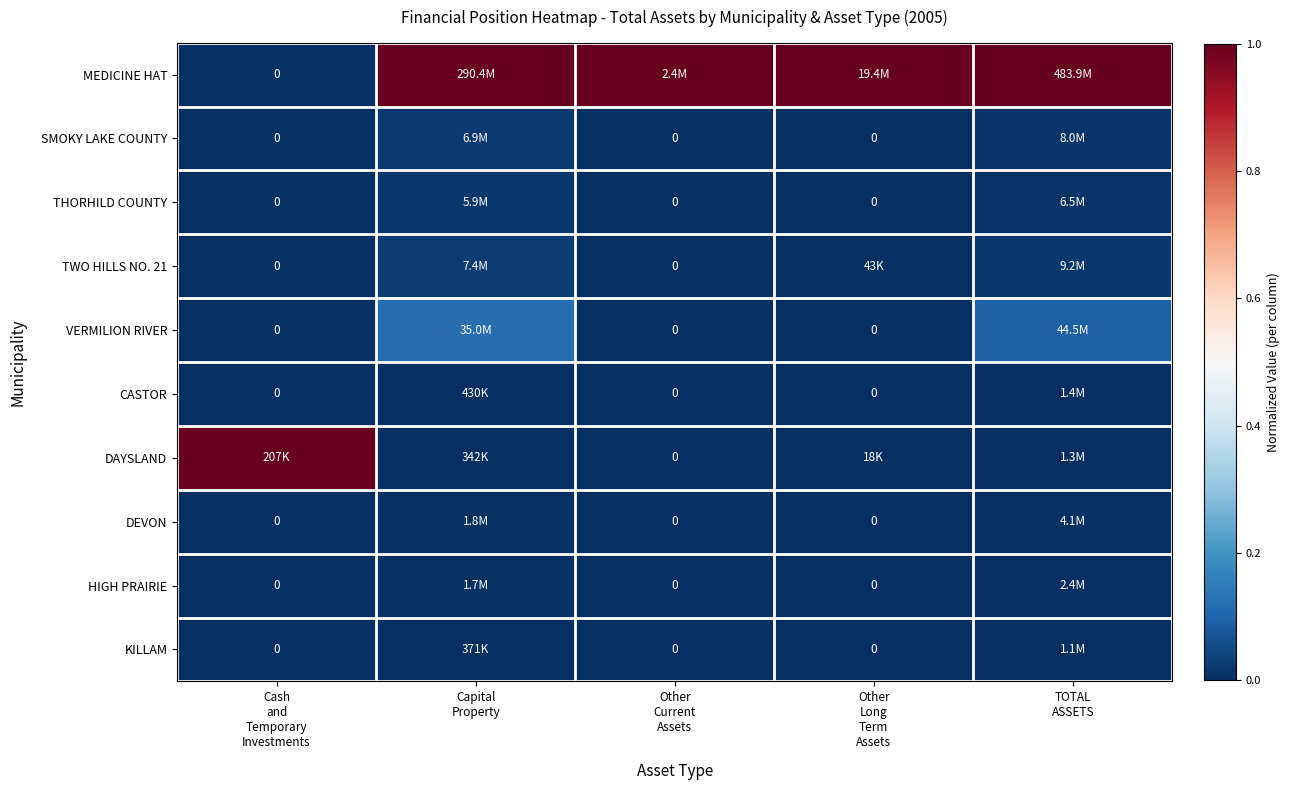

Count the SMOKY LAKE COUNTY values in the range 0 to 1.

5